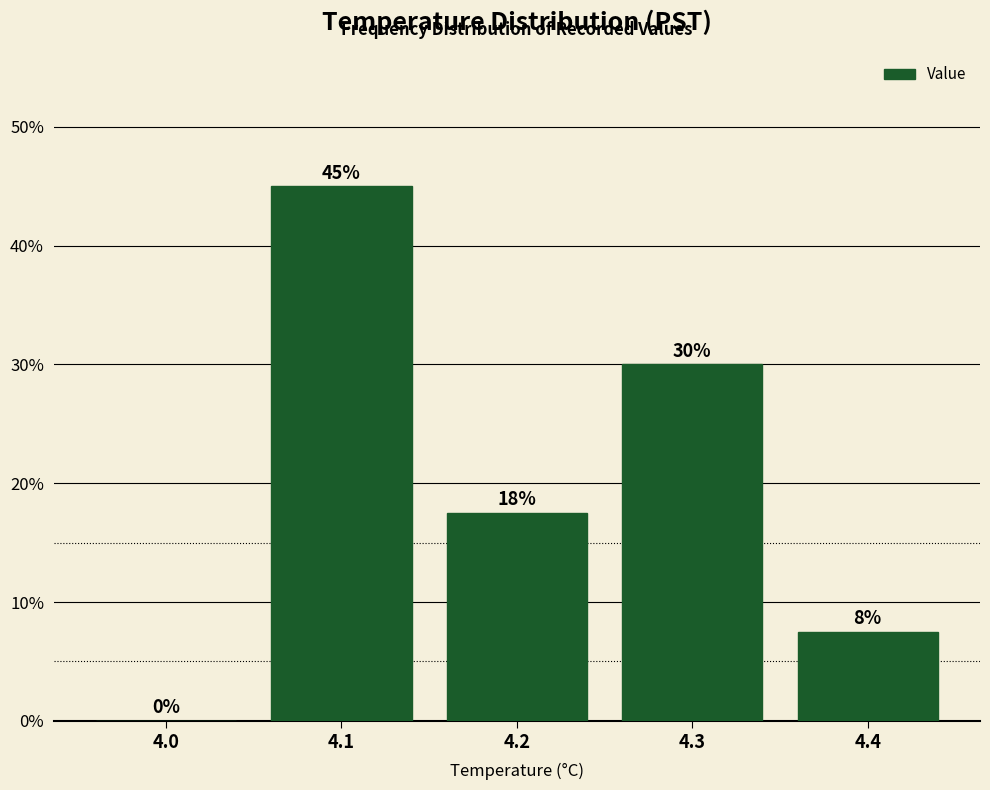

The chart shows a value of 7.5 at 4.4. True or false?

True